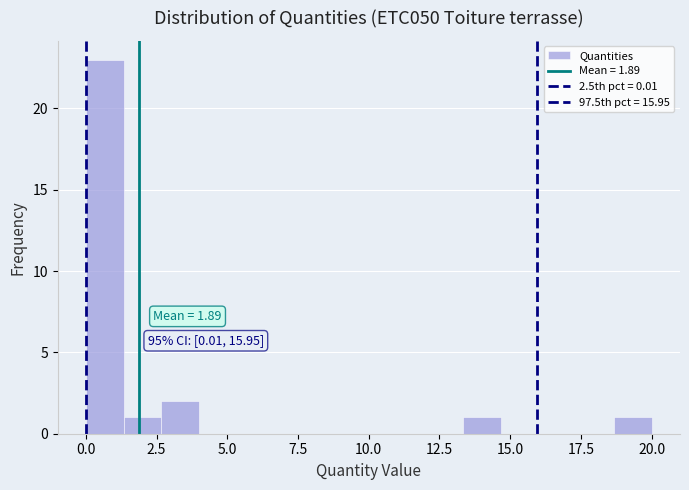

Around what value on the x-axis is the tallest bar? Give the approximate position of its centre, as read against the axis.

0.5